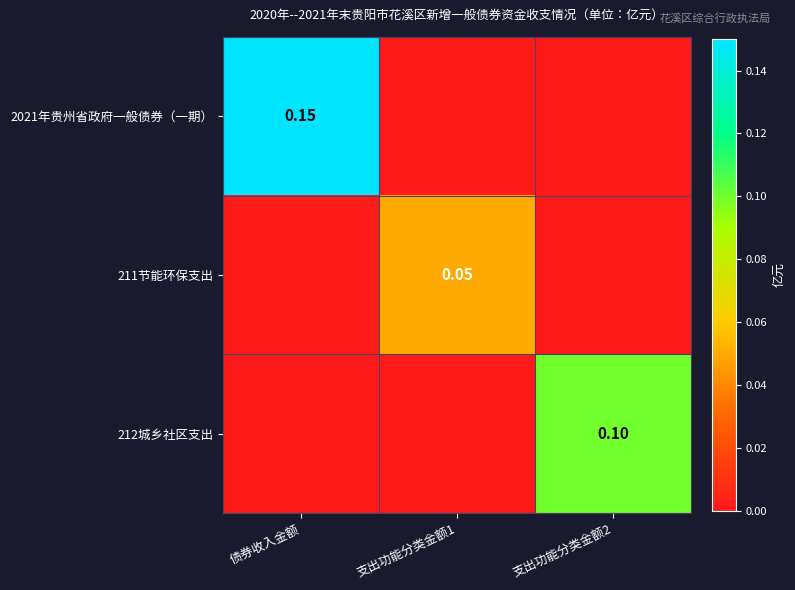

Which category has the highest value across all series?

债券收入金额